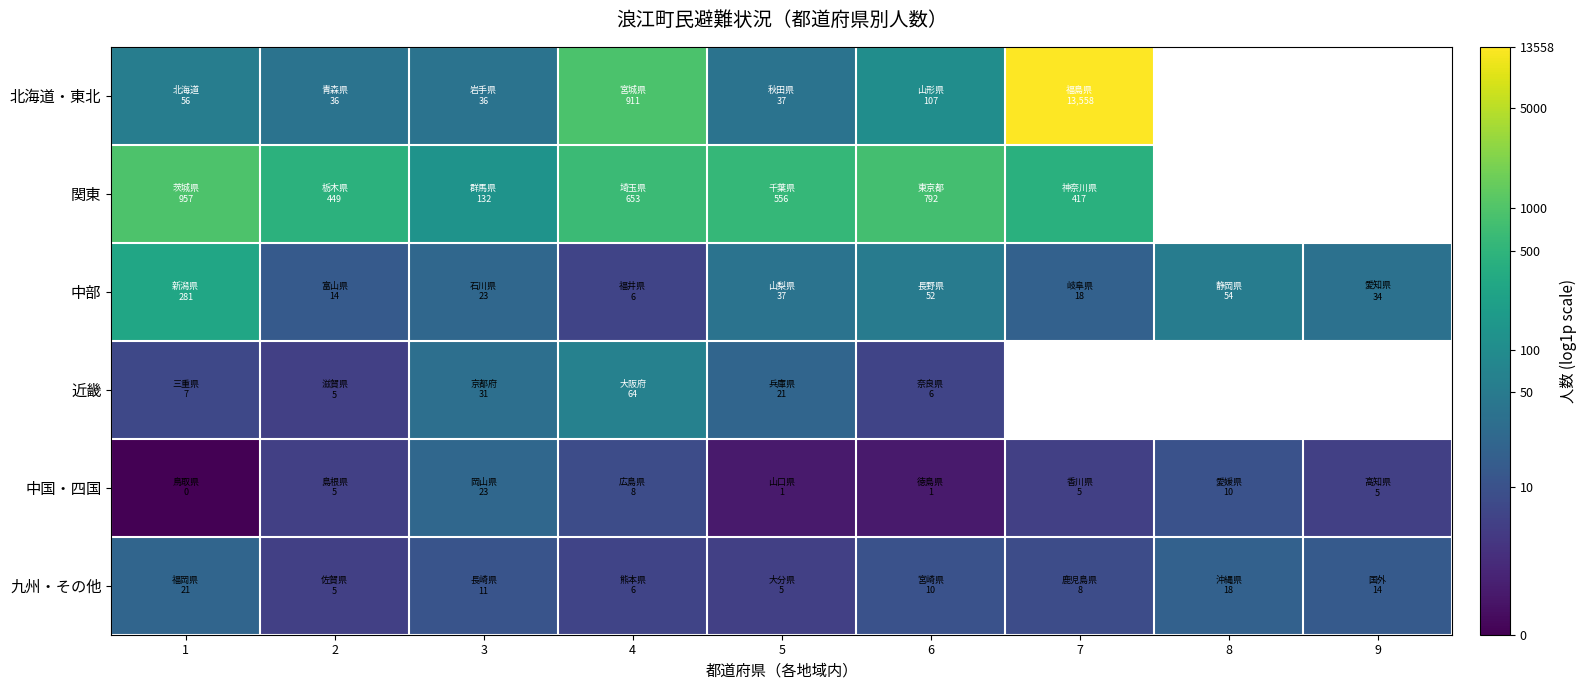

How many categories are shown in the chart?

9